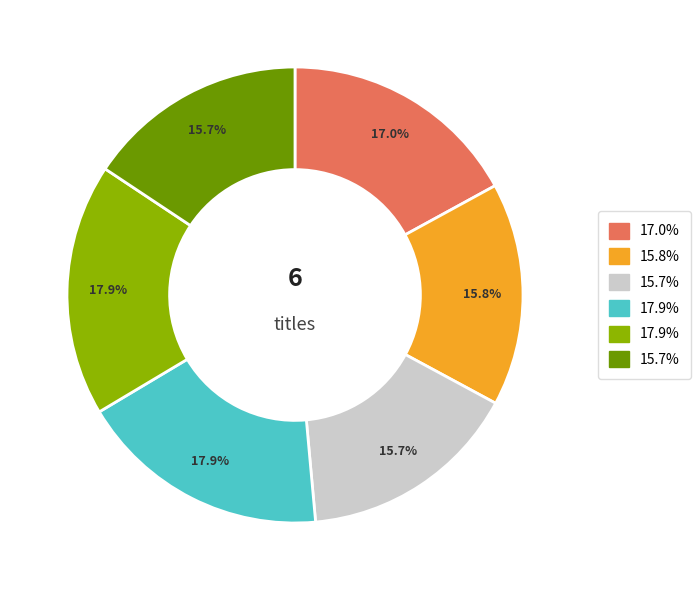

Is there a majority slice in this chart?

No